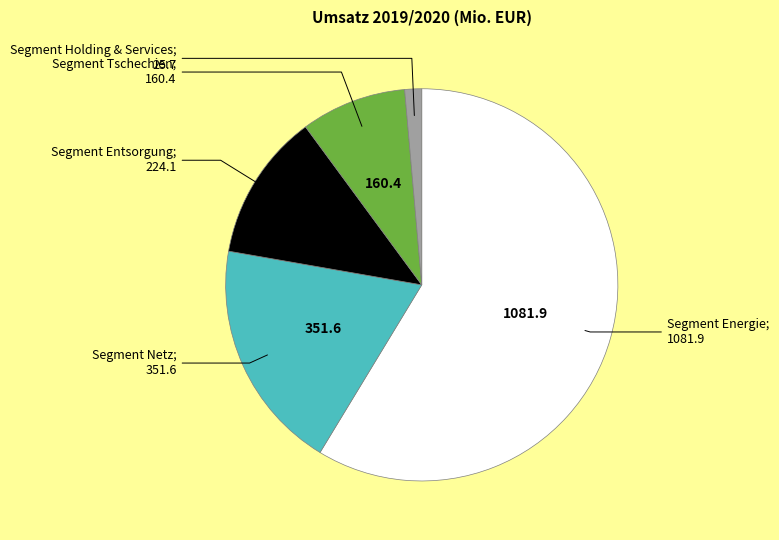

Is there a majority slice in this chart?

Yes